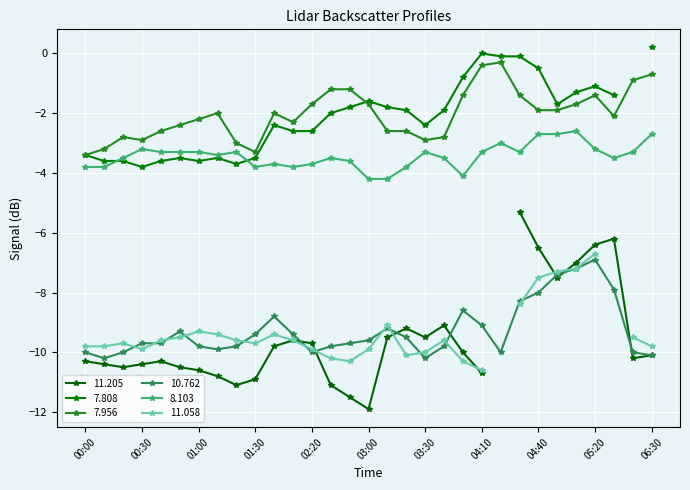

True or false: 10.762 and 7.956 cross at least once.

False